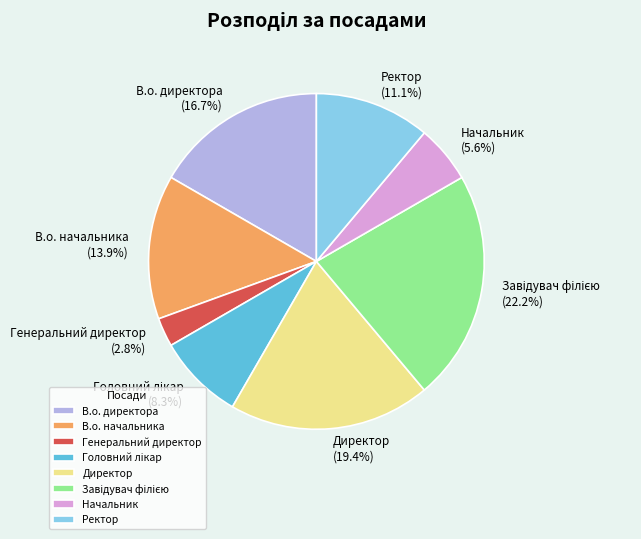

Which slice is the smallest?

Генеральний директор